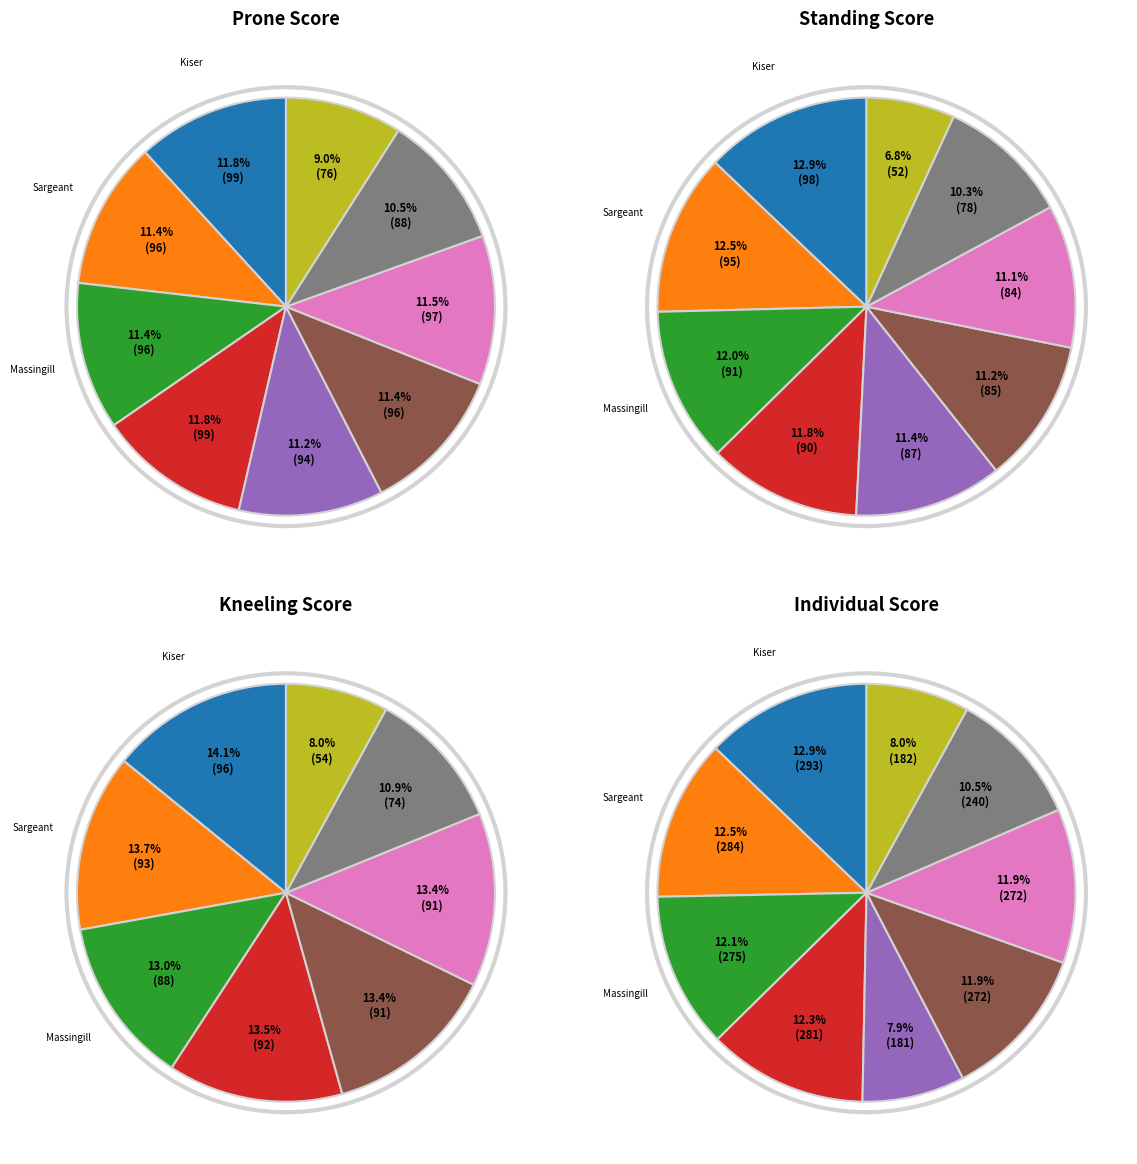

True or false: Thompson accounts for 3% of the total.

False